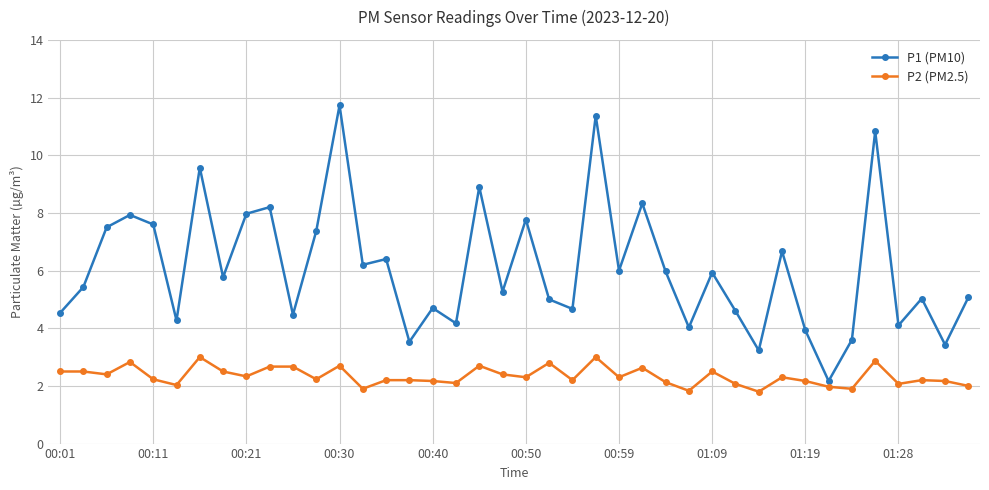

What is the average value of the P1 (PM10) series?

6.1